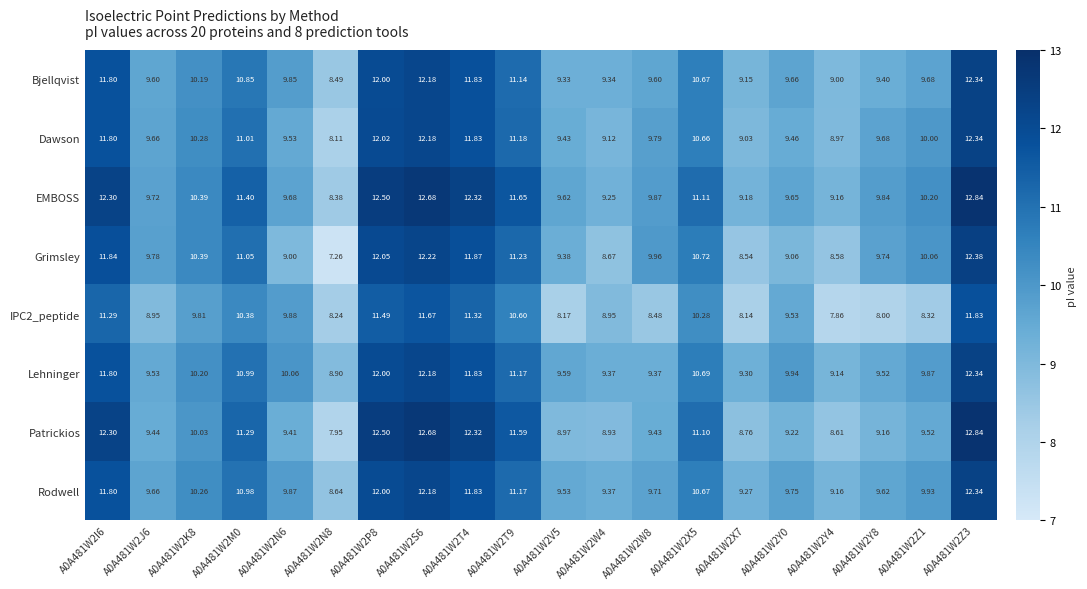

Is the value of Grimsley at A0A481W2N6 greater than the value of Patrickios at A0A481W2M0?

No